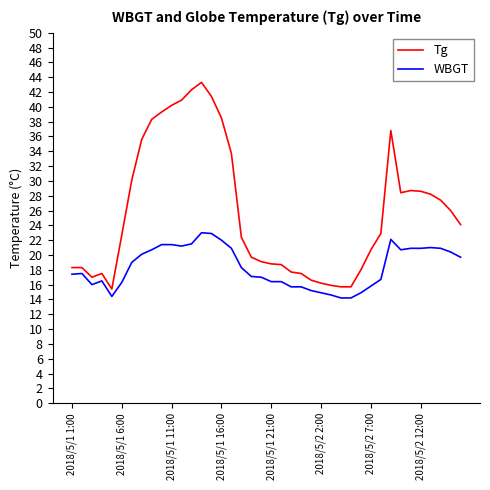

Which series has the largest total across all categories?

Tg